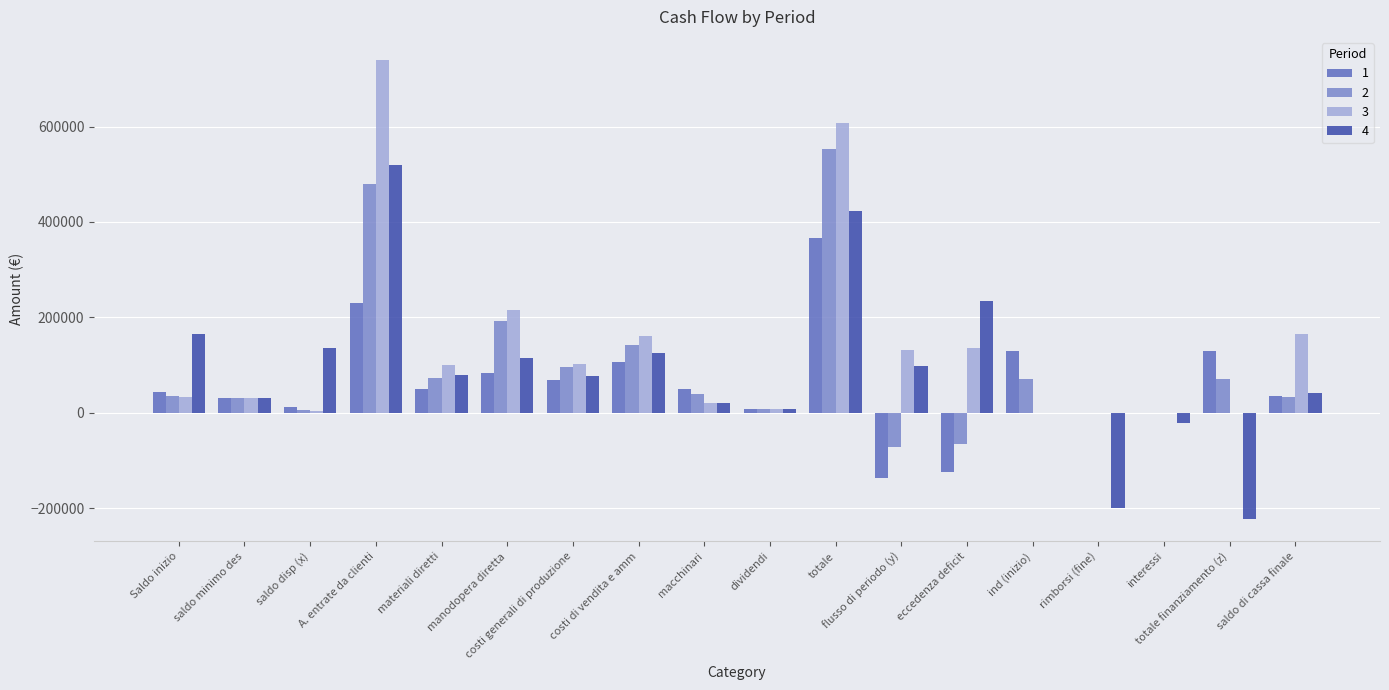

Which series has the largest total across all categories?

3